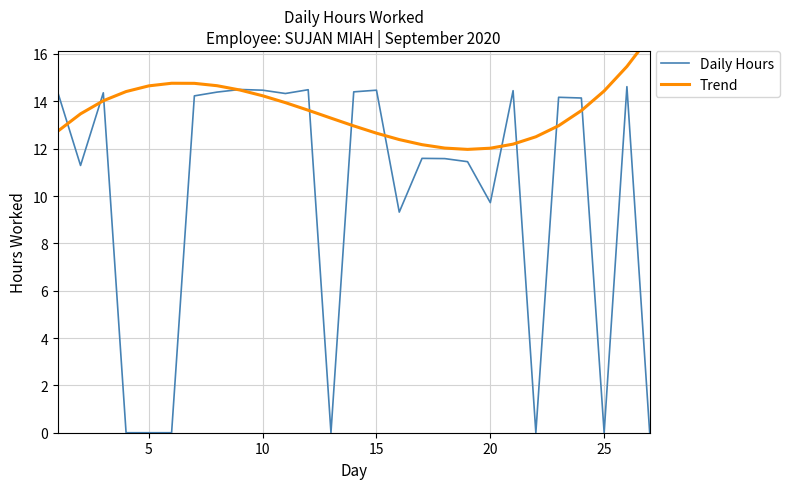

What is the sum of all Trend values?

367.1